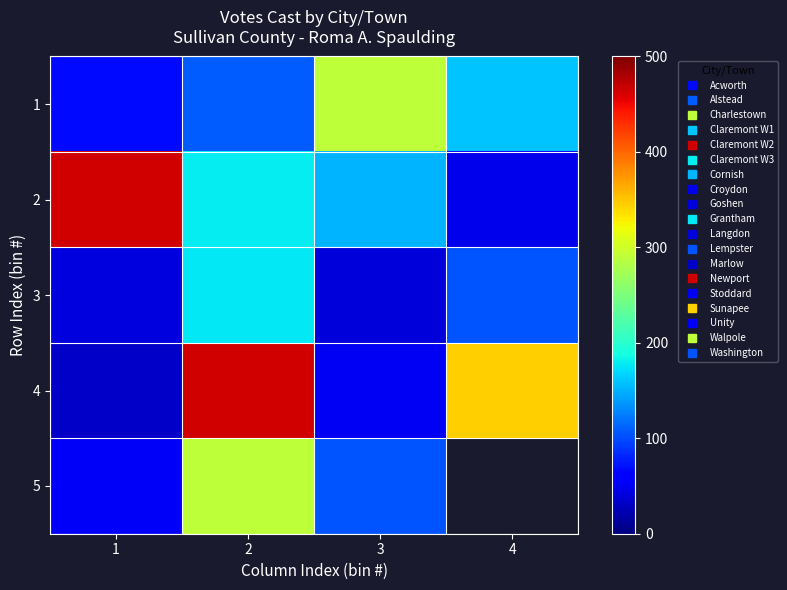

What is the total value across all series at 3?

639.0